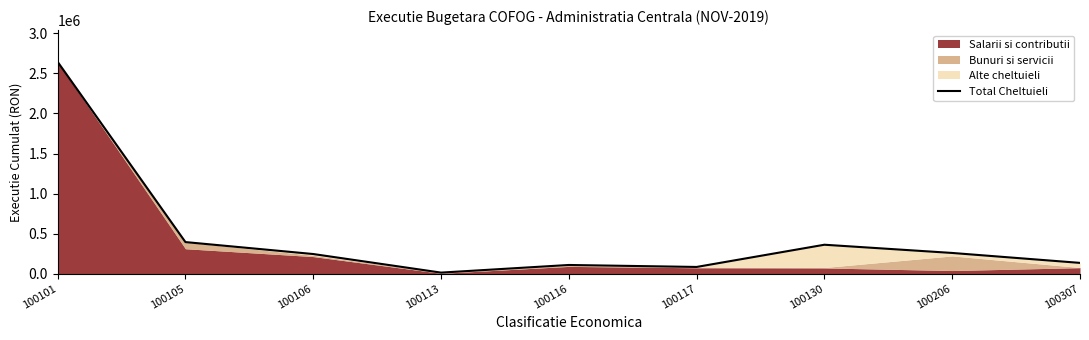

Where does the data first go above 243942?

100101